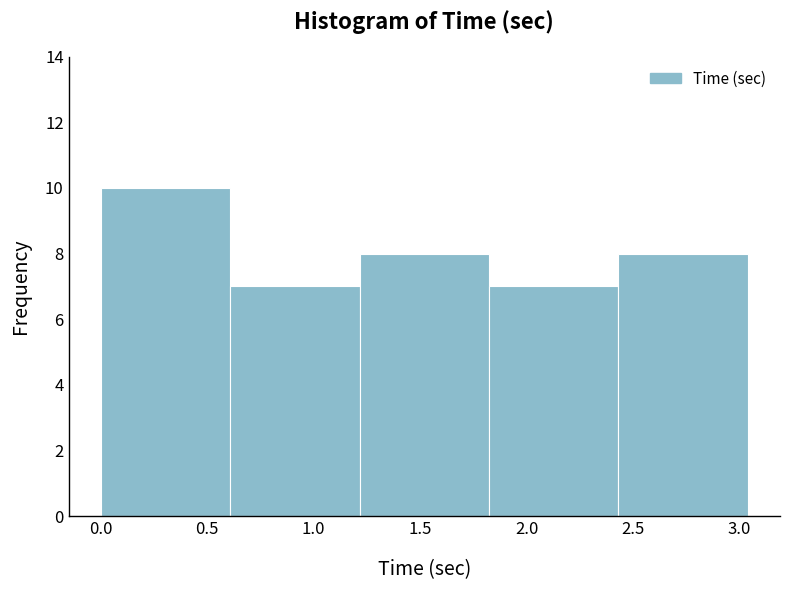

How tall is the bar that spans 0.60 to 1.20 on the x-axis? Neither the bar edges nor the heights are printed on the chart, so give them approximately, as read against the axes.

7